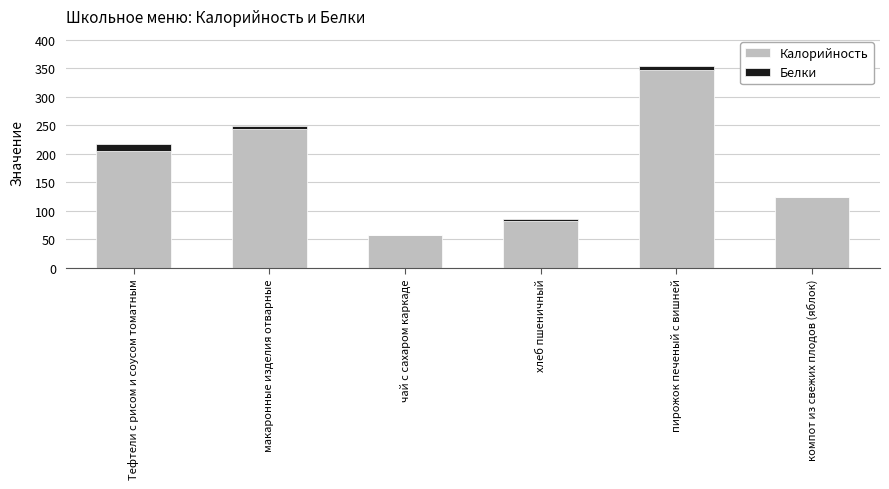

What are all the series names shown in the legend?

Калорийность, Белки